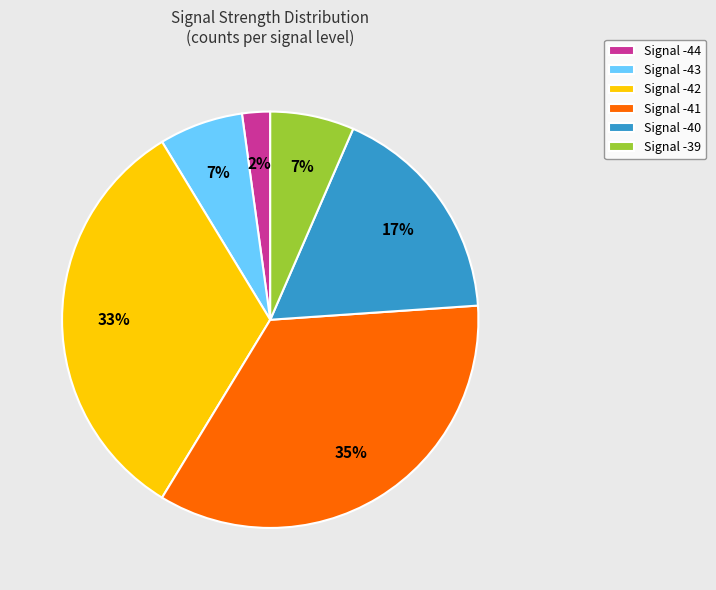

What is the largest slice in the pie chart?

Signal -41